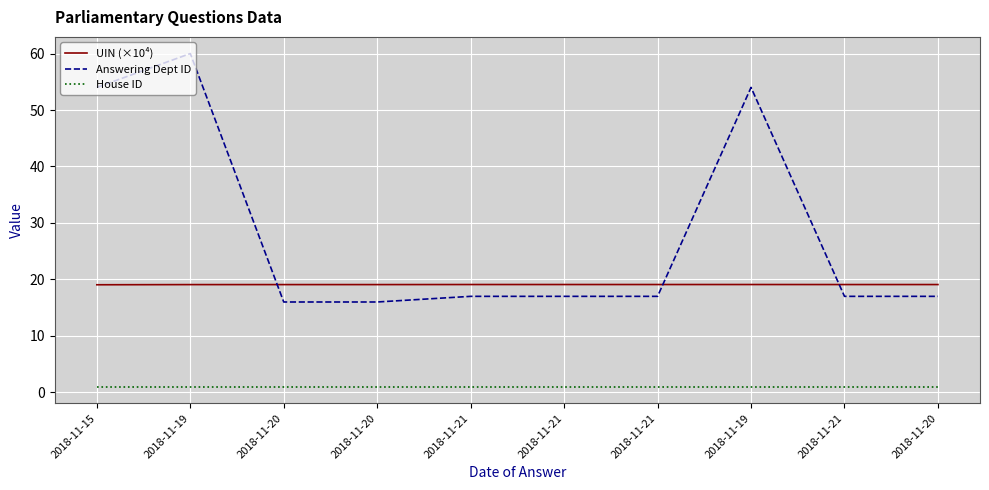

At how many categories does at least one series exceed 47?

3